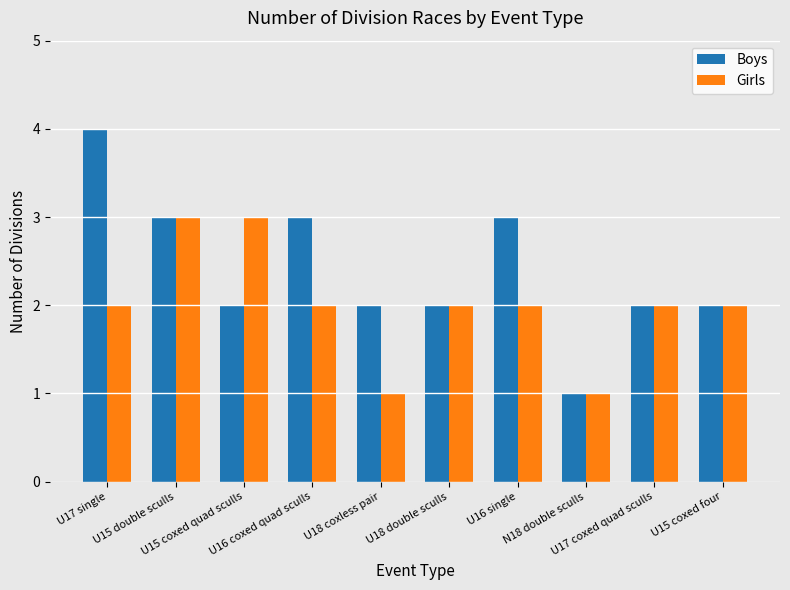

How many bars are there in each group?

2